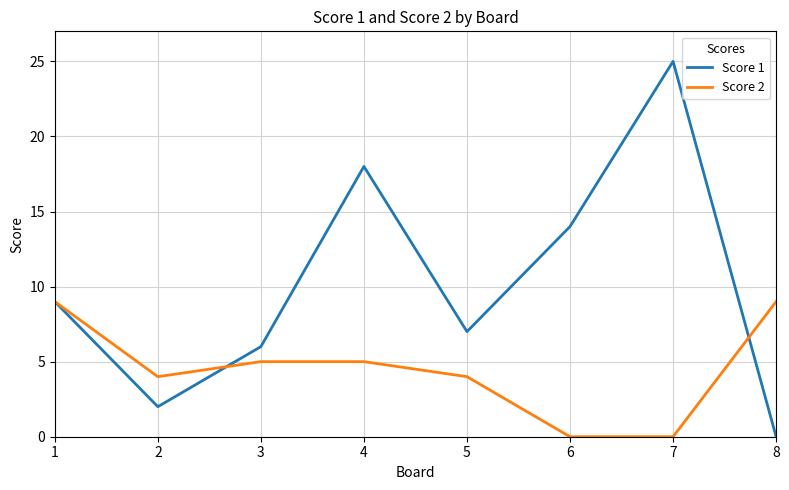

Does the chart have visible grid lines?

Yes